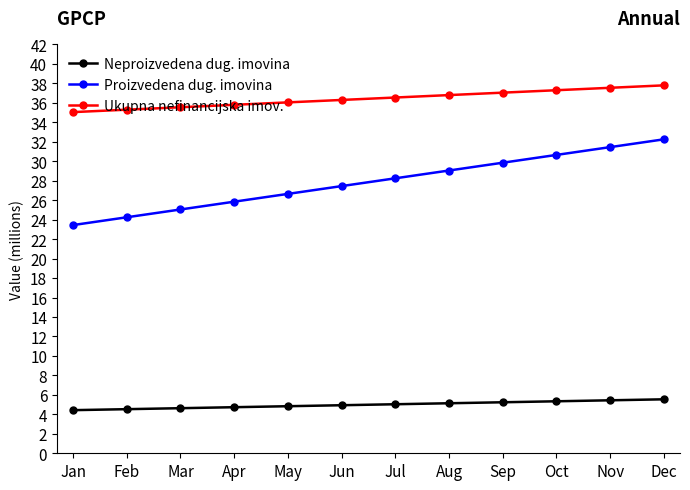

What is the maximum value shown in the chart?

37.8